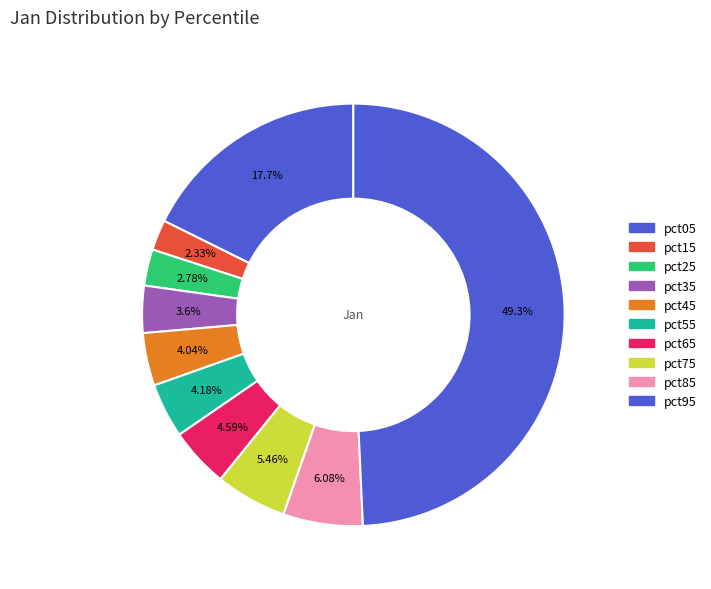

Which slice is the smallest?

pct15